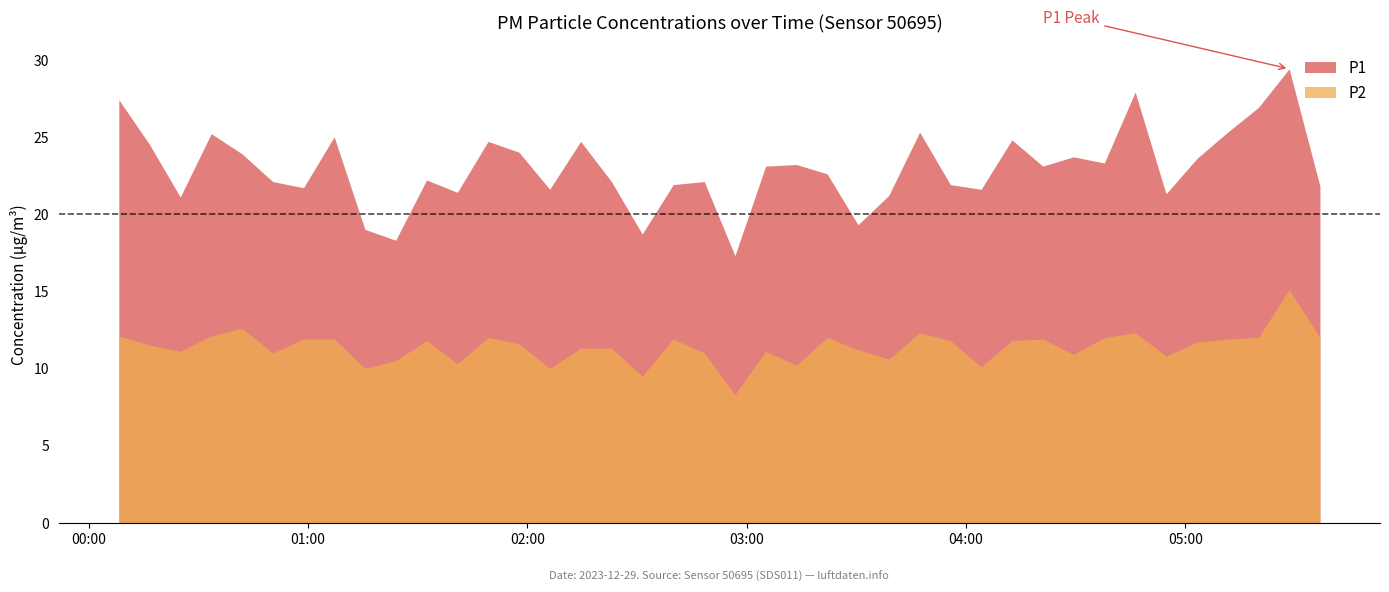

Between 2023-12-29T02:48:24 and 2023-12-29T05:20:00, which series saw the biggest shift?

P1